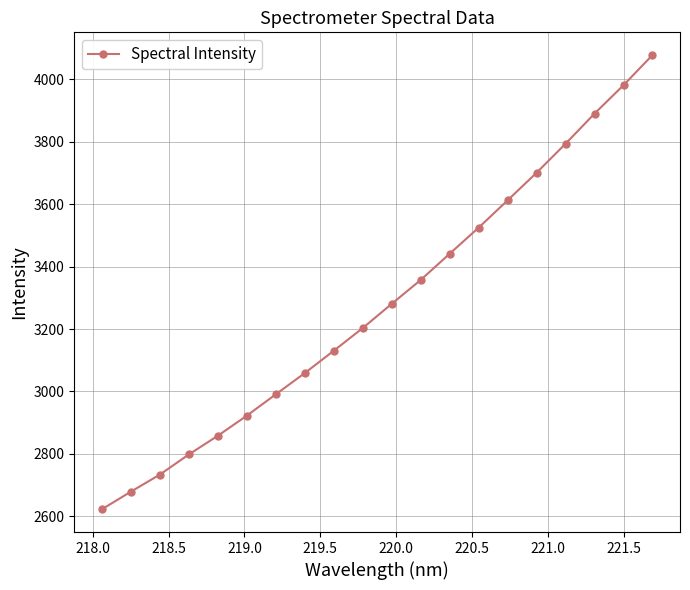

True or false: there are more than 2 points higher than both neighbors.

False